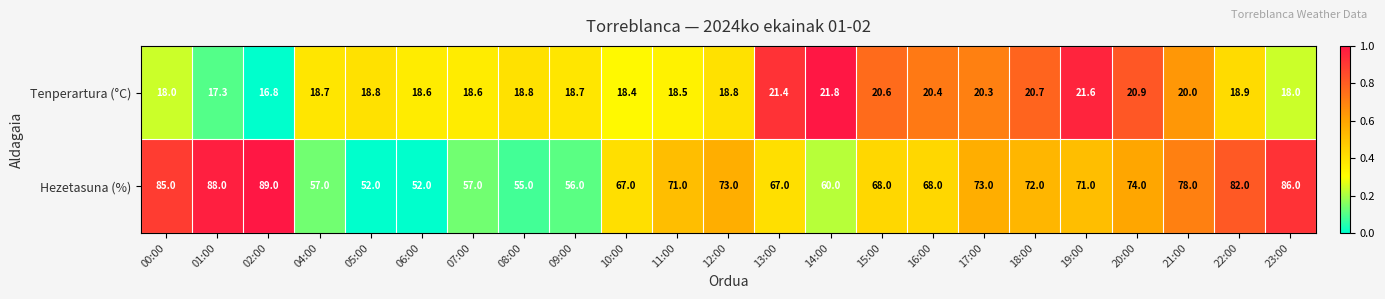

True or false: Hezetasuna (%) has a value of 78.0 at 21:00.

True